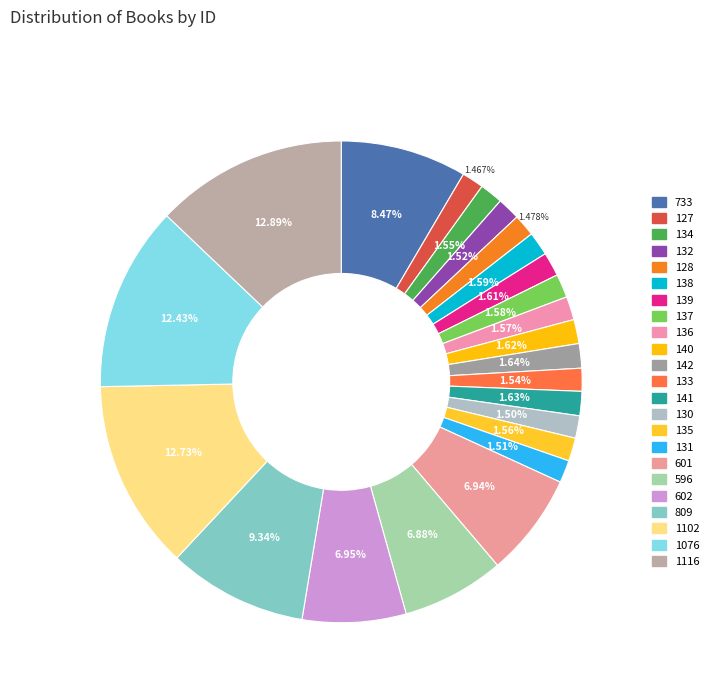

Is 135 the majority of the pie?

No